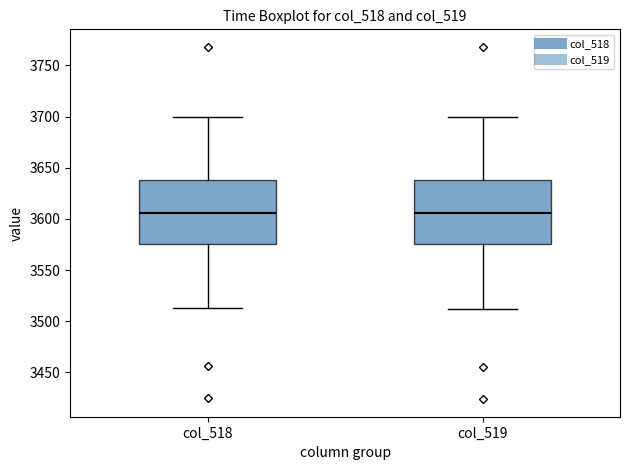

Reading left to right, read every box against the y-axis: the position of its median line, the range the box covers, and the ends of its whiskers. The values are not printed on the chart, so give them approximately, as read against the axis.

col_518: median 3605, box 3575 to 3640, whiskers 3515 to 3700
col_519: median 3605, box 3575 to 3640, whiskers 3510 to 3700